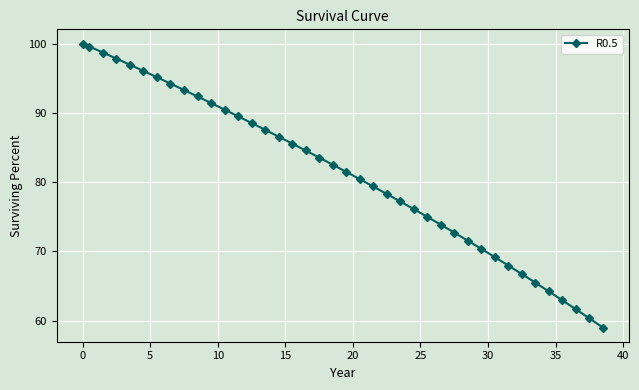

What is the sum of all values?

3248.1